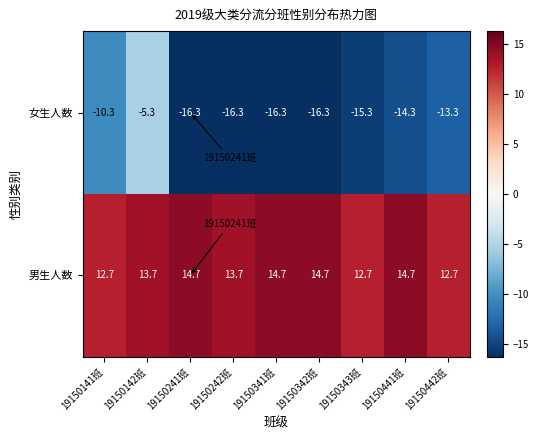

What is the average value of the 女生人数 series?

-13.7